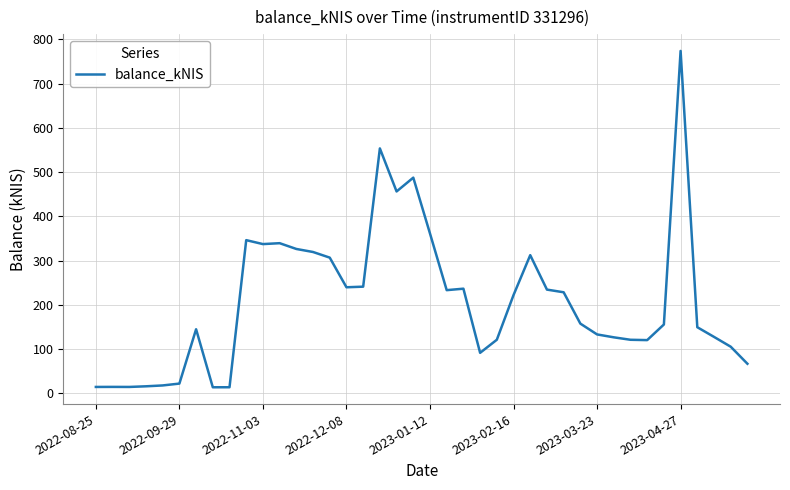

Where is the data nearest to the value 393?

2023-01-12